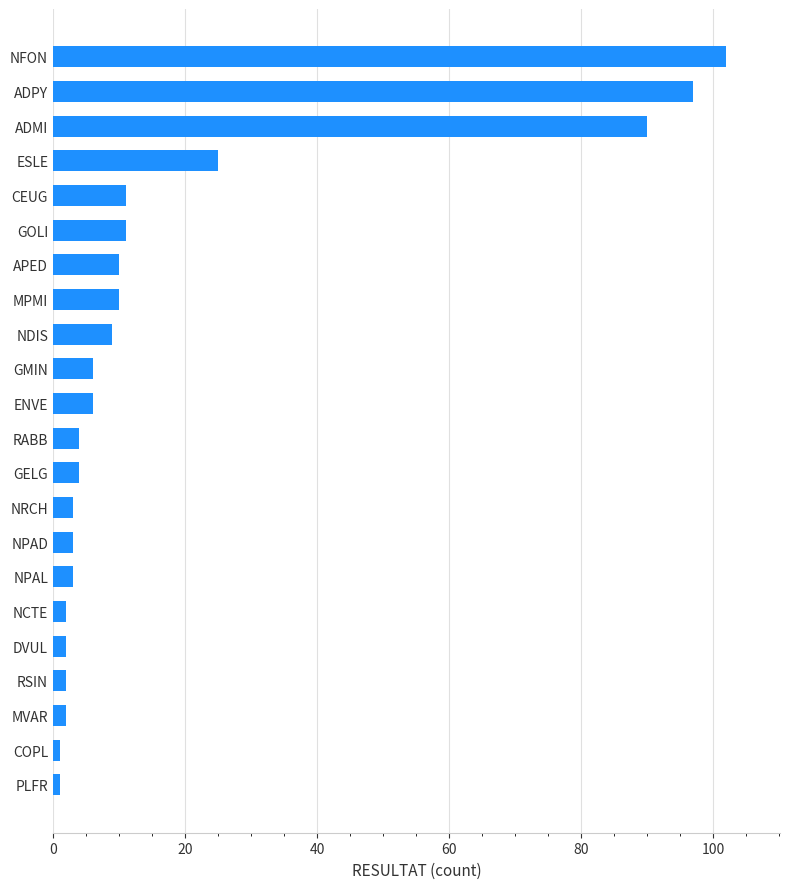

What is the average value?

18